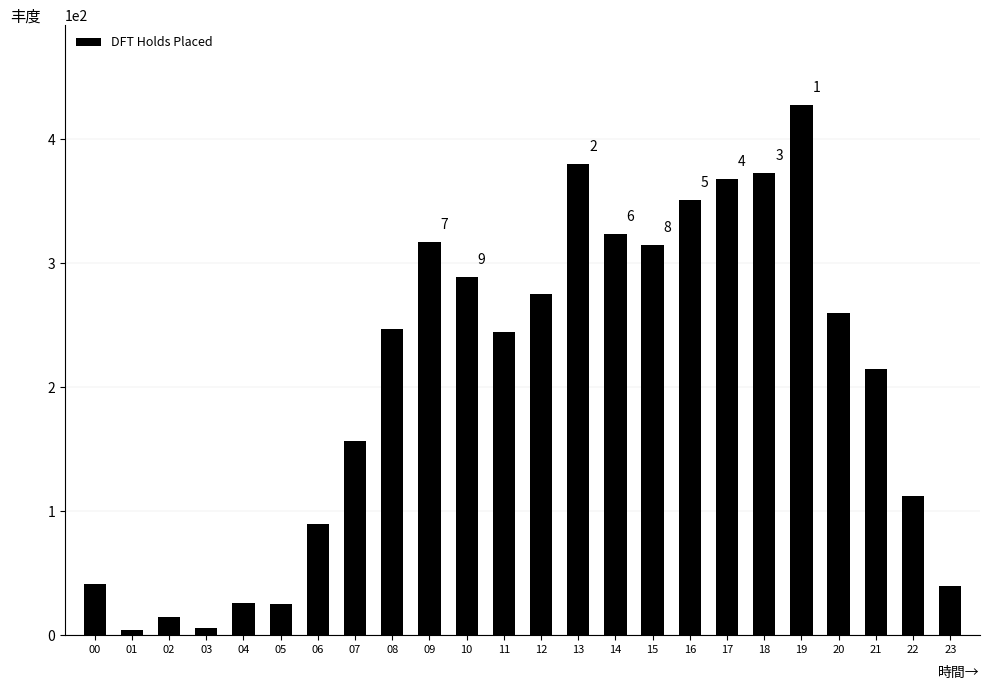

What is the change in value from 13 to 23?

-340